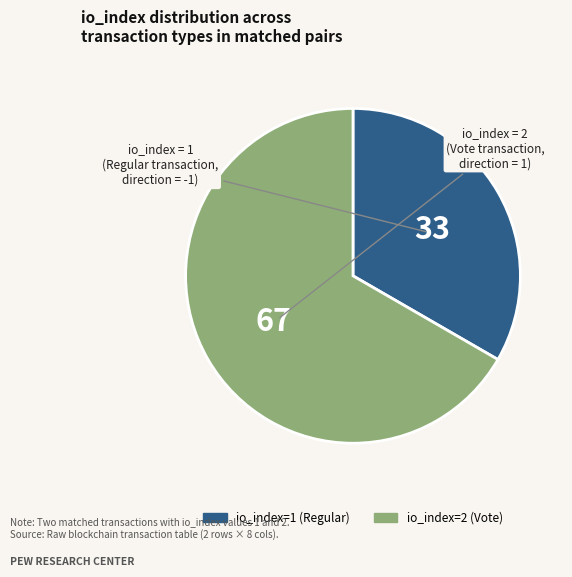

Is io_index=1 (Regular) the majority of the pie?

No